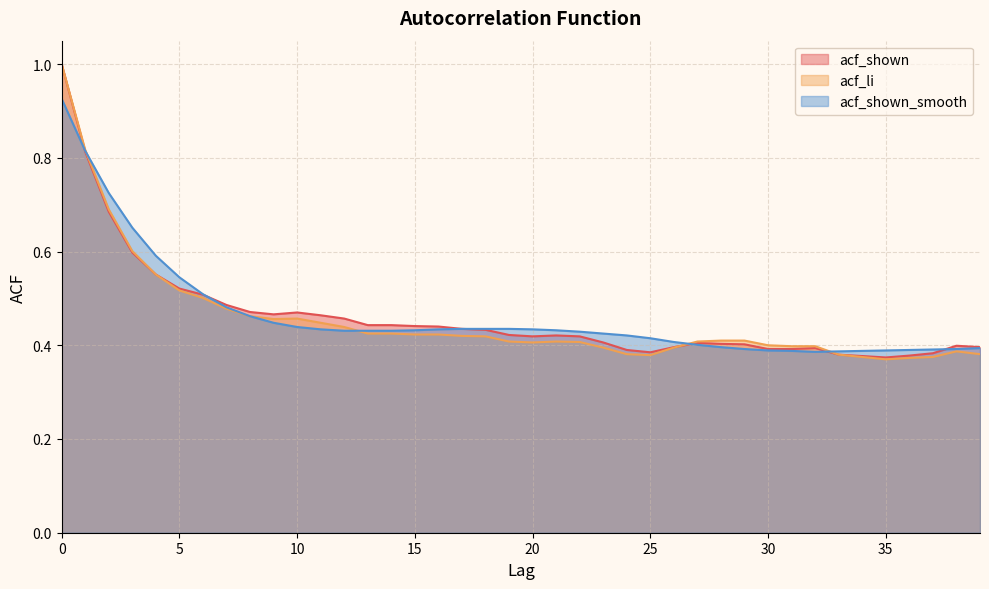

Where do acf_shown and acf_shown_smooth first cross each other?

0 and 1